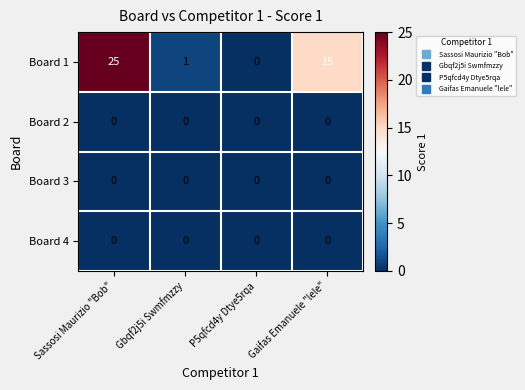

Between Gbqf2j5i Swmfmzzy and Gaifas Emanuele "lele", which series saw the biggest shift?

Board 1